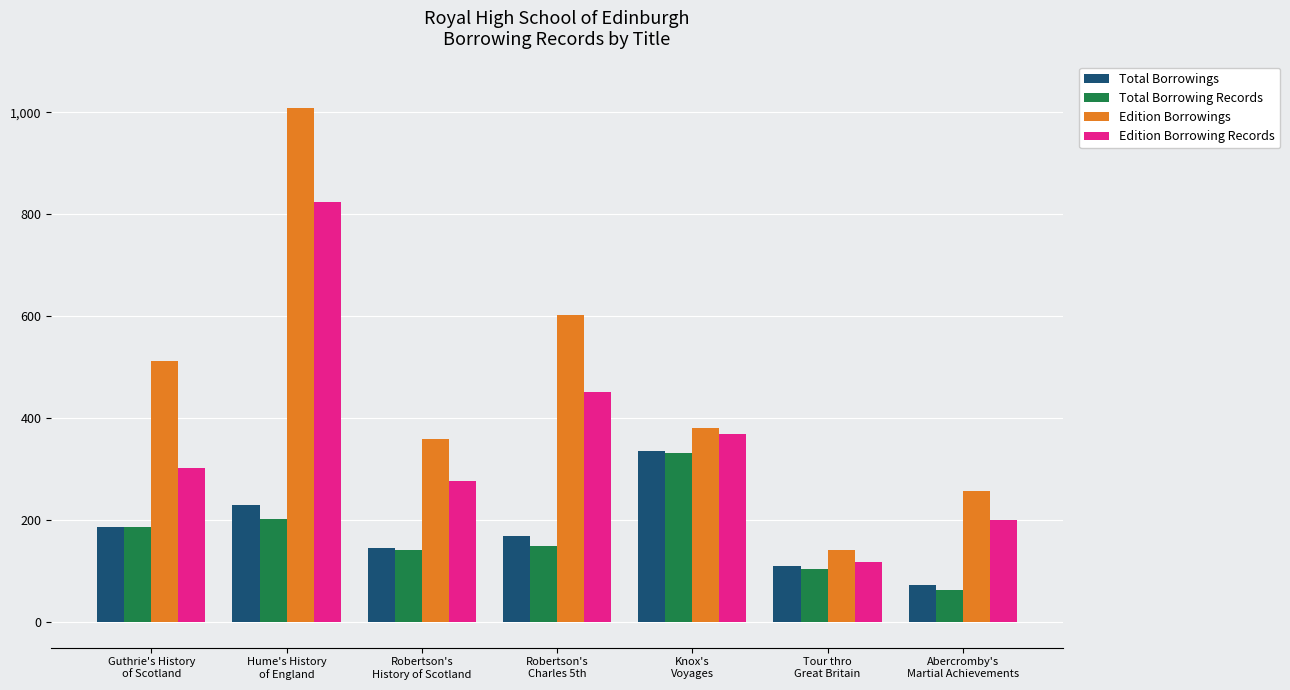

What are all the series names shown in the legend?

Total Borrowings, Total Borrowing Records, Edition Borrowings, Edition Borrowing Records